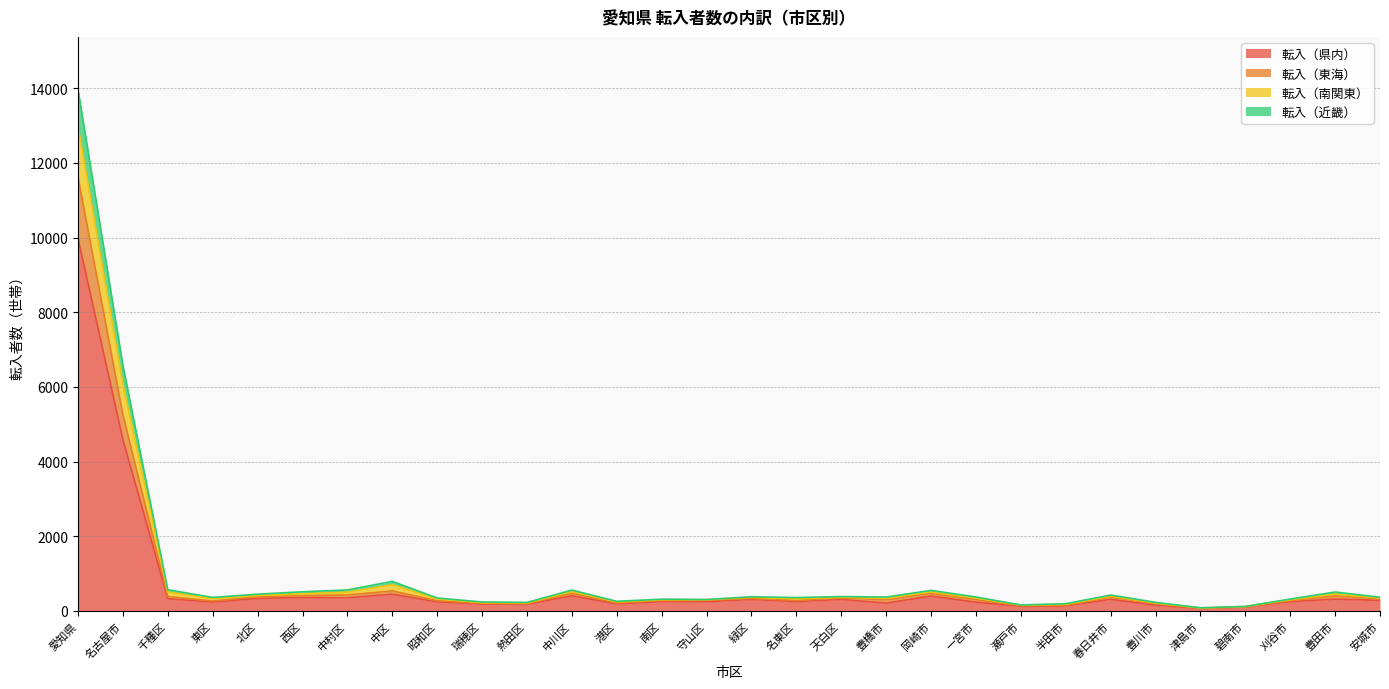

At which category does the chart reach its minimum across all series?

津島市